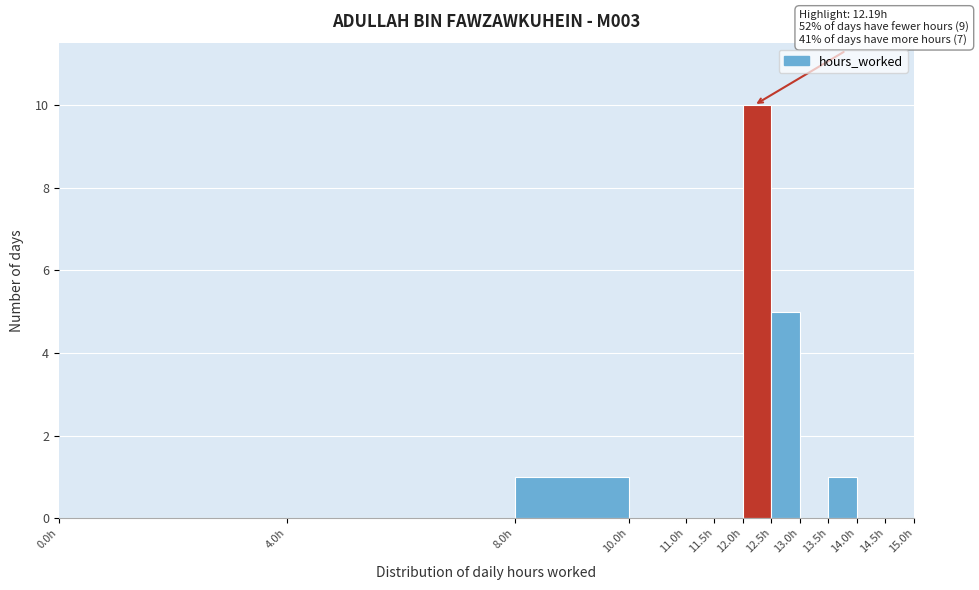

Over which range of the x-axis is the bar tallest?

12.0 to 12.5